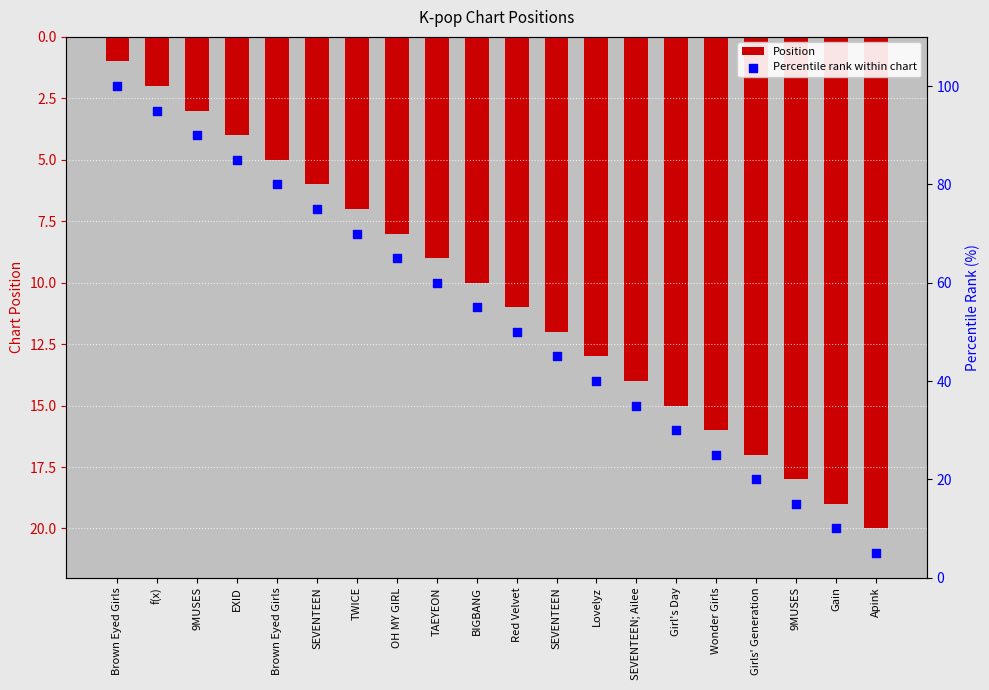

Which series has the largest Y range (max minus min)?

Percentile rank within chart